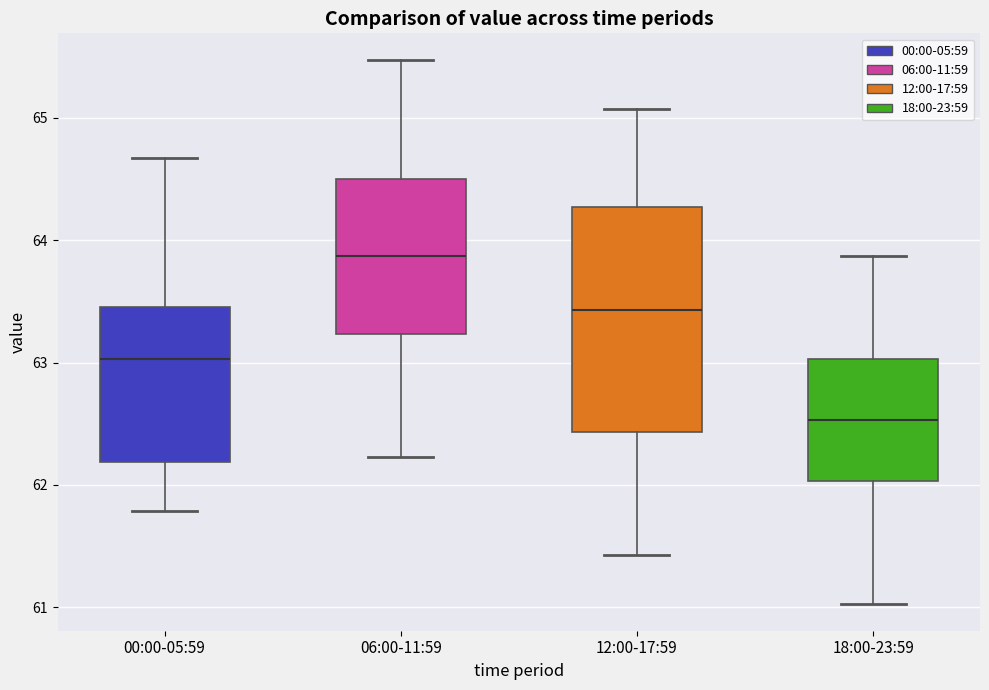

Comparing the boxes themselves (not the whiskers), which one is the tallest?

12:00-17:59